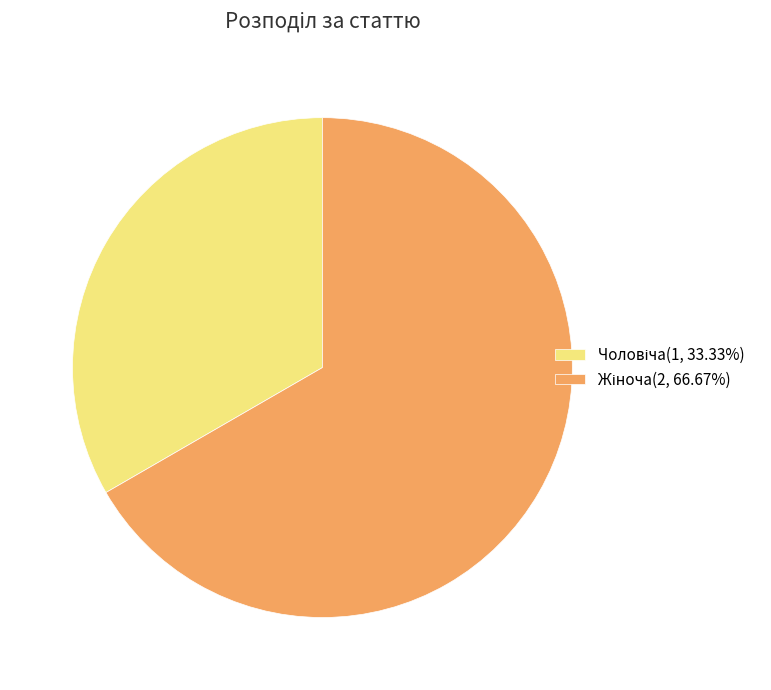

Is there any slice that represents more than half of the pie?

Yes